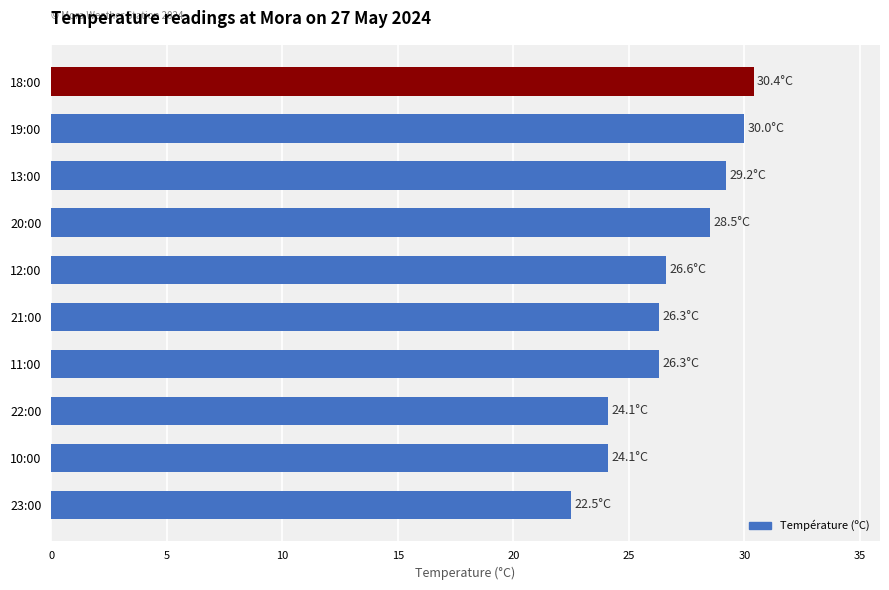

What is the value of the 10th bar from the top?

22.5